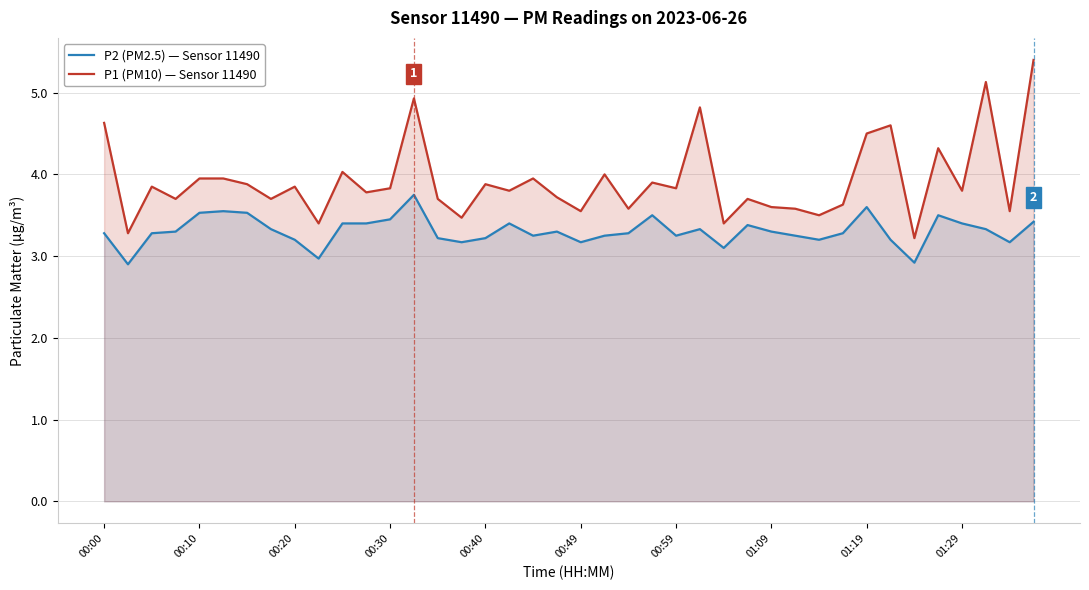

What is the total value across all series at 00:10?

7.5